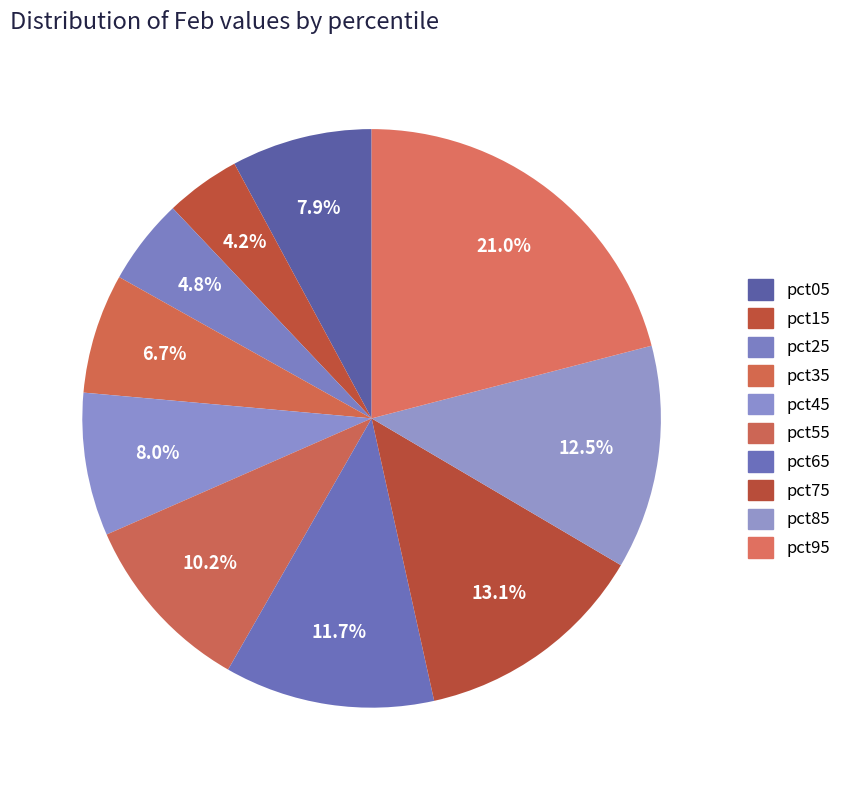

Is there a majority slice in this chart?

No